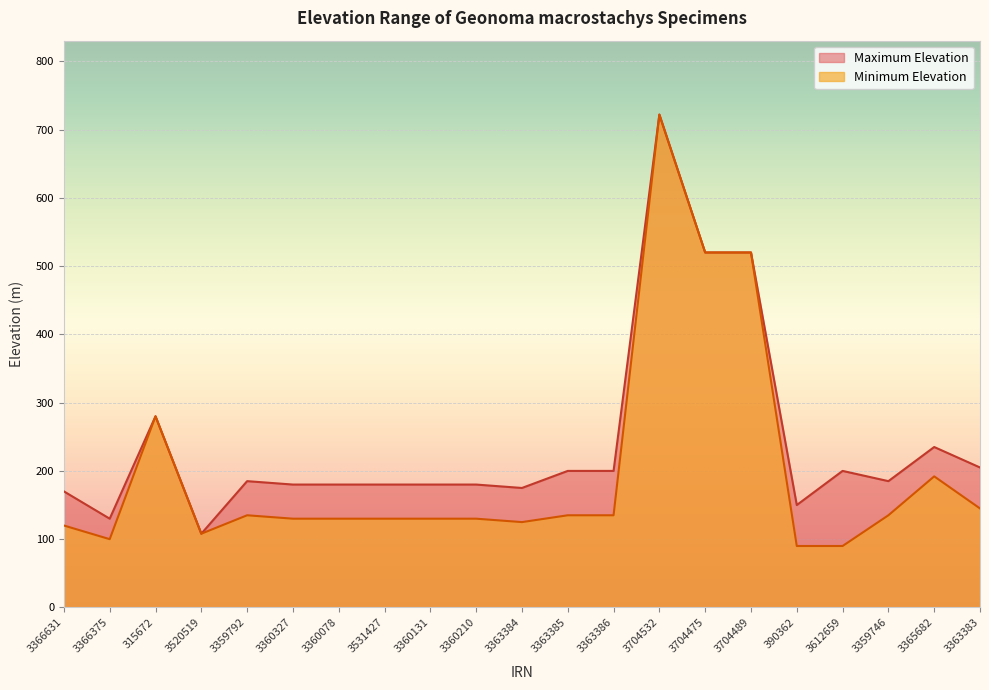

True or false: Minimum Elevation and Maximum Elevation cross at least once.

False